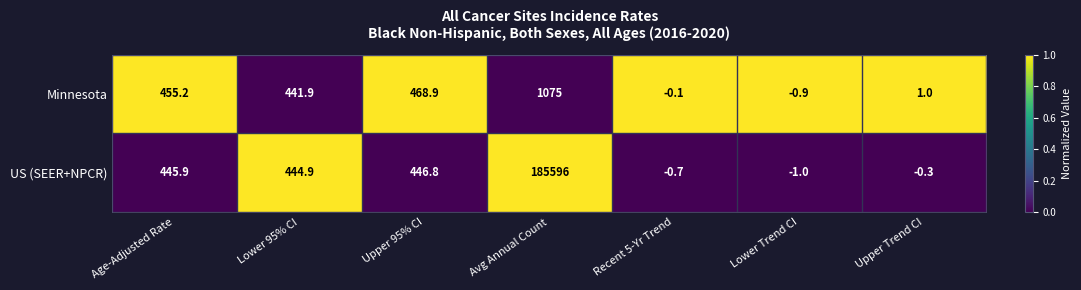

Reading right to left, extract all data points from this chart.

Minnesota: 1.0	-0.9	-0.1	1075.0	468.9	441.9	455.2
US (SEER+NPCR): -0.3	-1.0	-0.7	185596.0	446.8	444.9	445.9